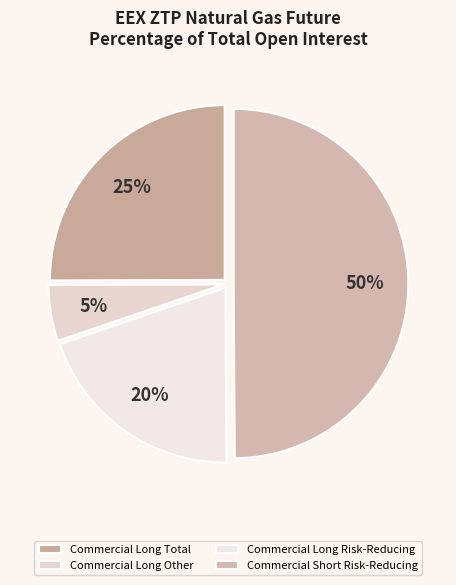

To the nearest percent, what percentage of the pie is Commercial Long Other?

5%